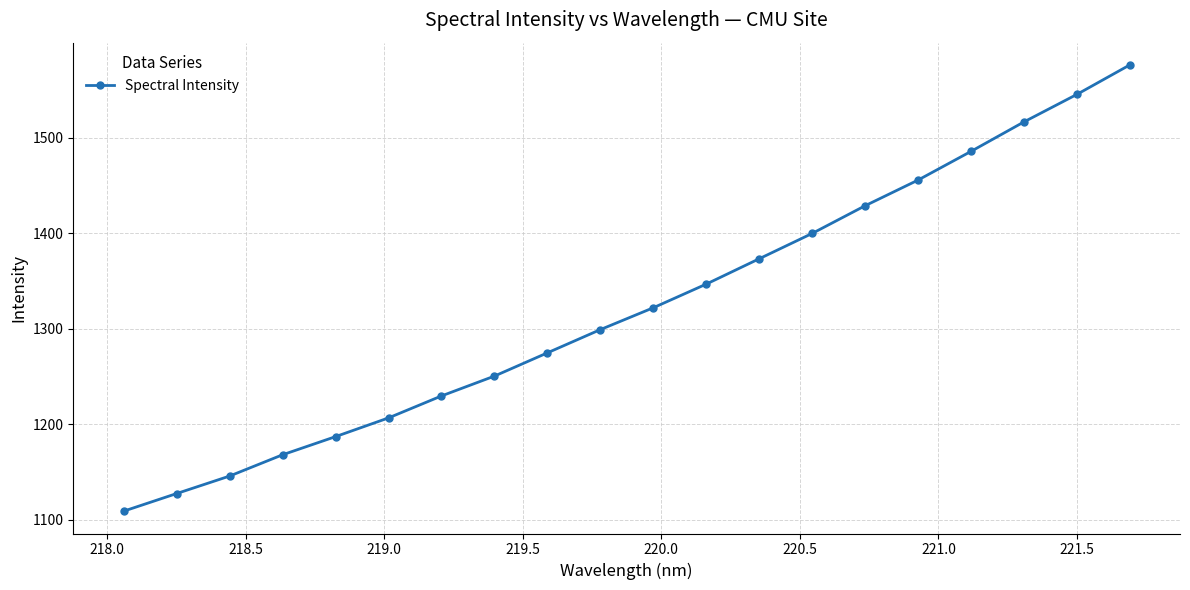

Does the chart have visible grid lines?

Yes